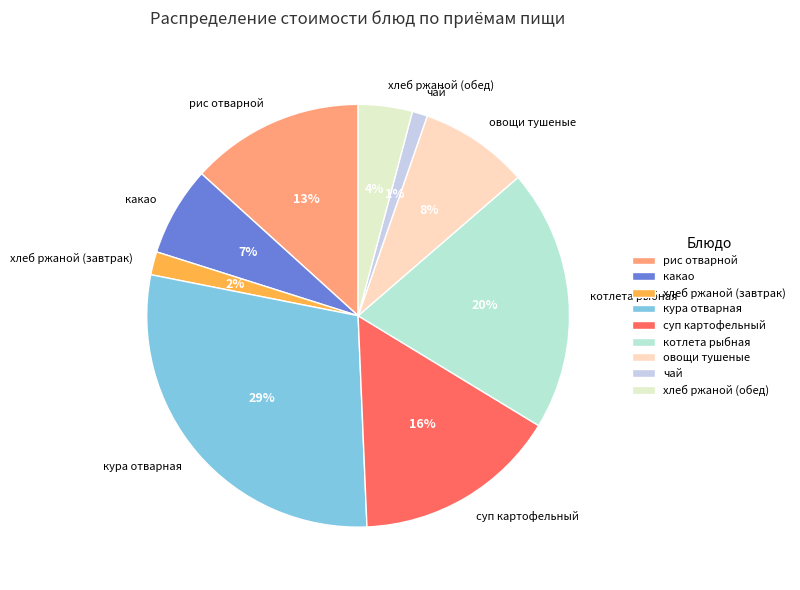

What percentage is the какао slice, to the nearest percent?

7%